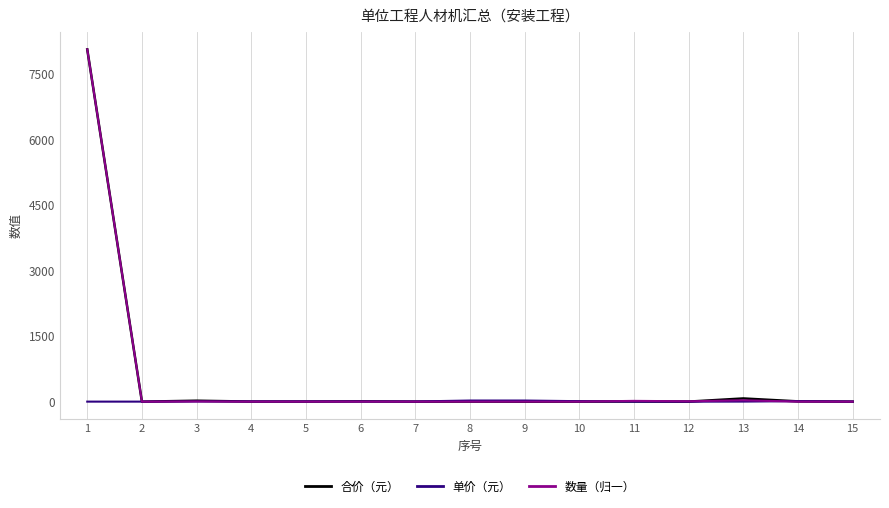

What are all the series names shown in the legend?

合价（元）, 单价（元）, 数量（归一）